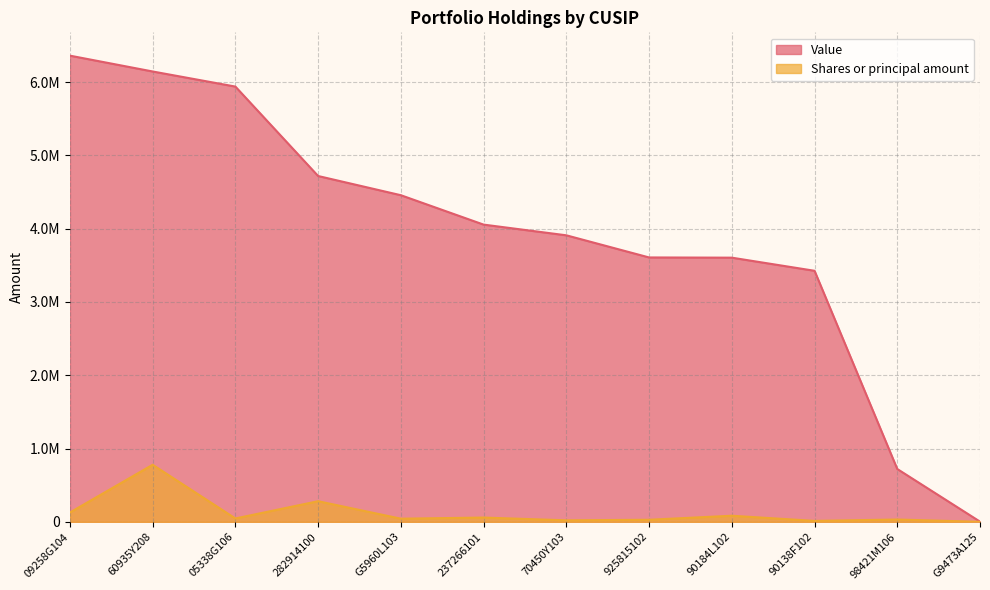

Rank the series by their maximum value, from highest to lowest.

Value, Shares or principal amount